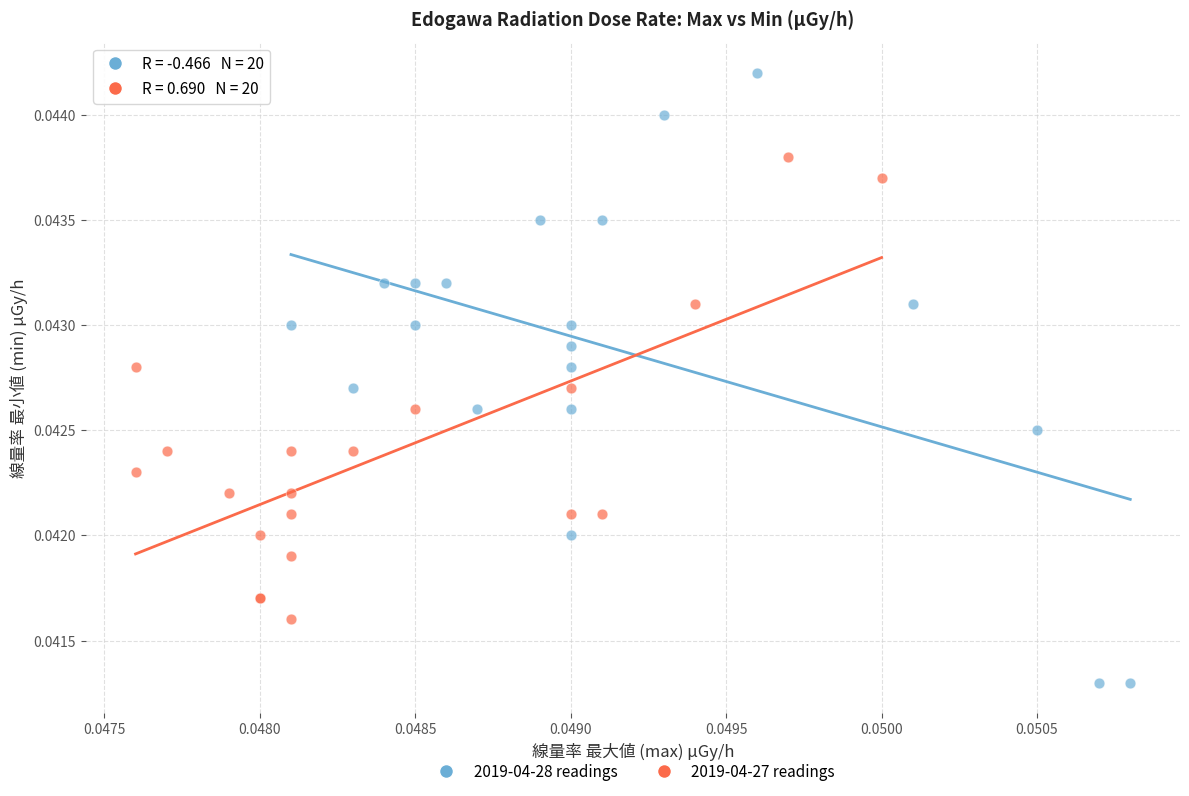

Which series contains the highest Y value?

2019-04-28 readings